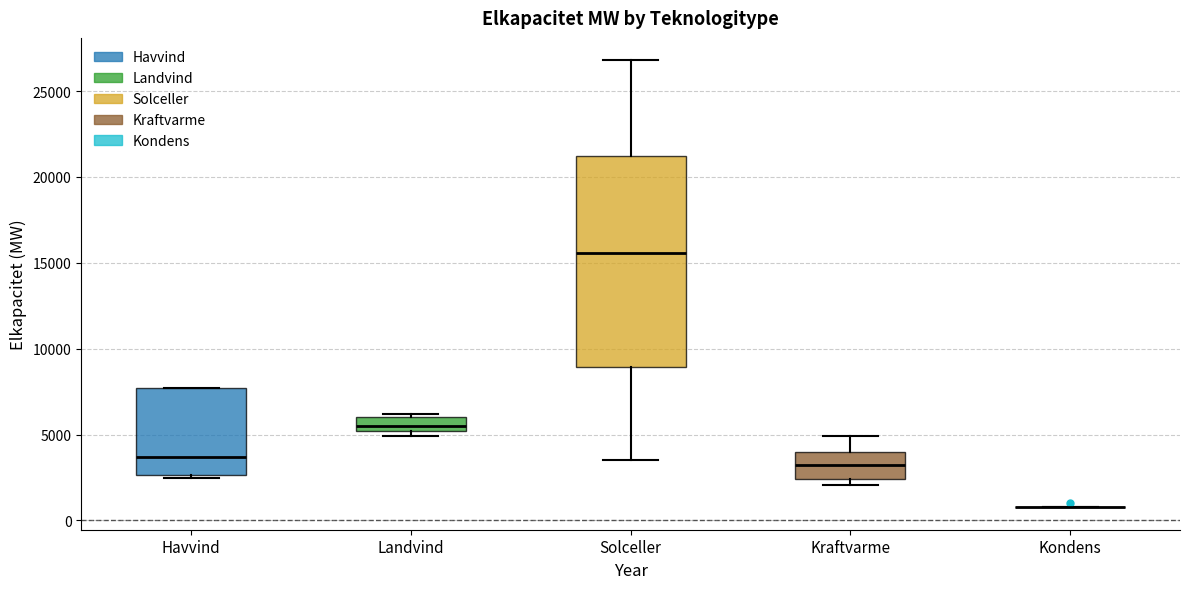

Reading left to right, read every box against the y-axis: the position of its median line, the range the box covers, and the ends of its whiskers. The values are not printed on the chart, so give them approximately, as read against the axis.

Havvind: median 3500, box 2500 to 7500, whiskers 2500 (just below the box's lower edge) to 7500
Landvind: median 5500, box 5000 to 6000, whiskers 5000 (just below the box's lower edge) to 6000
Solceller: median 15500, box 9000 to 21000, whiskers 3500 to 27000
Kraftvarme: median 3000, box 2500 to 4000, whiskers 2000 to 5000
Kondens: box collapsed to a line at 1000, whiskers 1000 to 1000